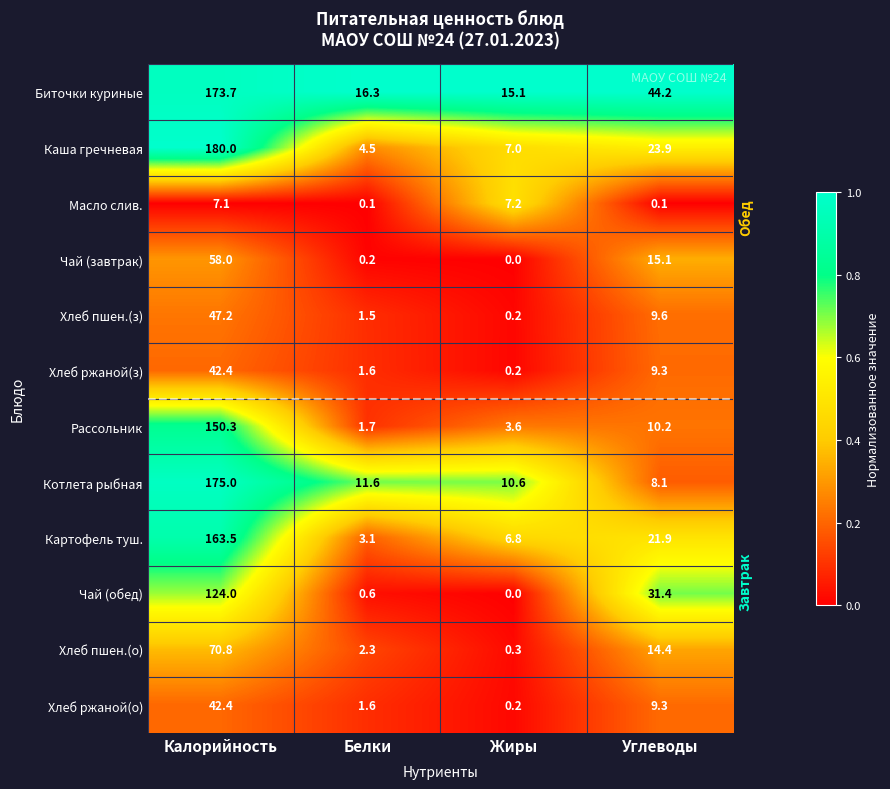

Which series has the largest range (max minus min)?

Каша гречневая